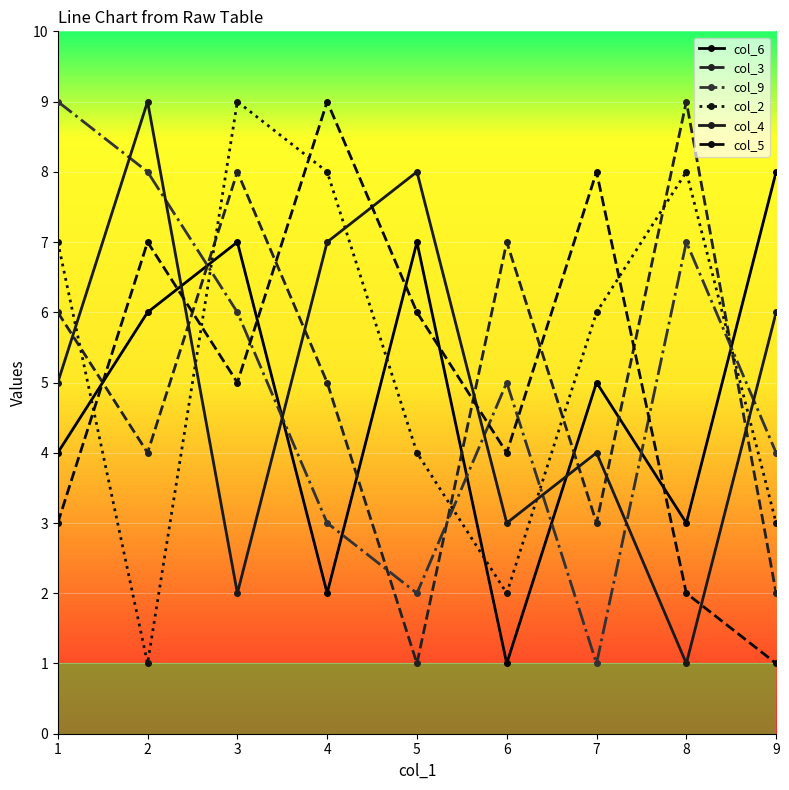

Between 3 and 8, which series saw the biggest shift?

col_6